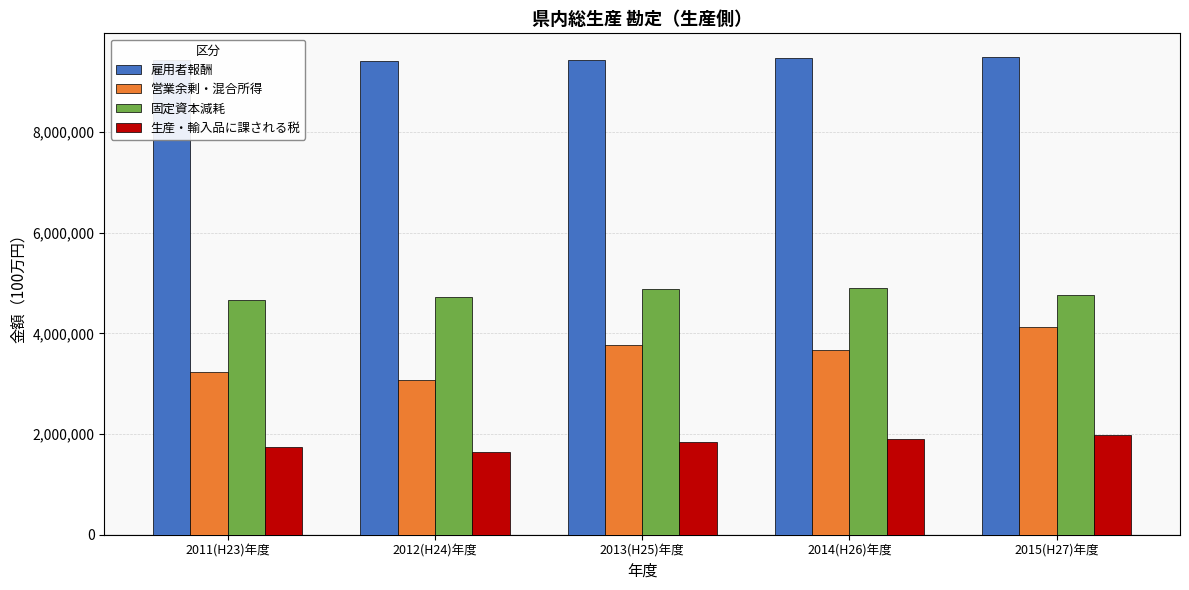

What are all the series names shown in the legend?

雇用者報酬, 営業余剰・混合所得, 固定資本減耗, 生産・輸入品に課される税